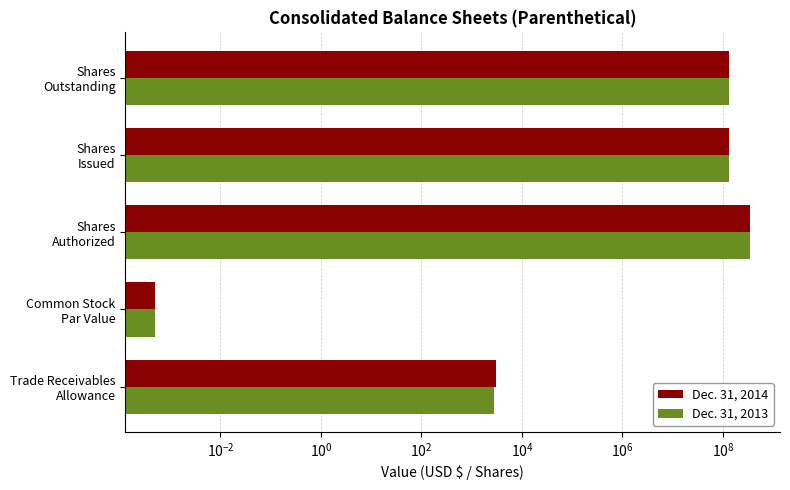

Are the bars horizontal?

Yes